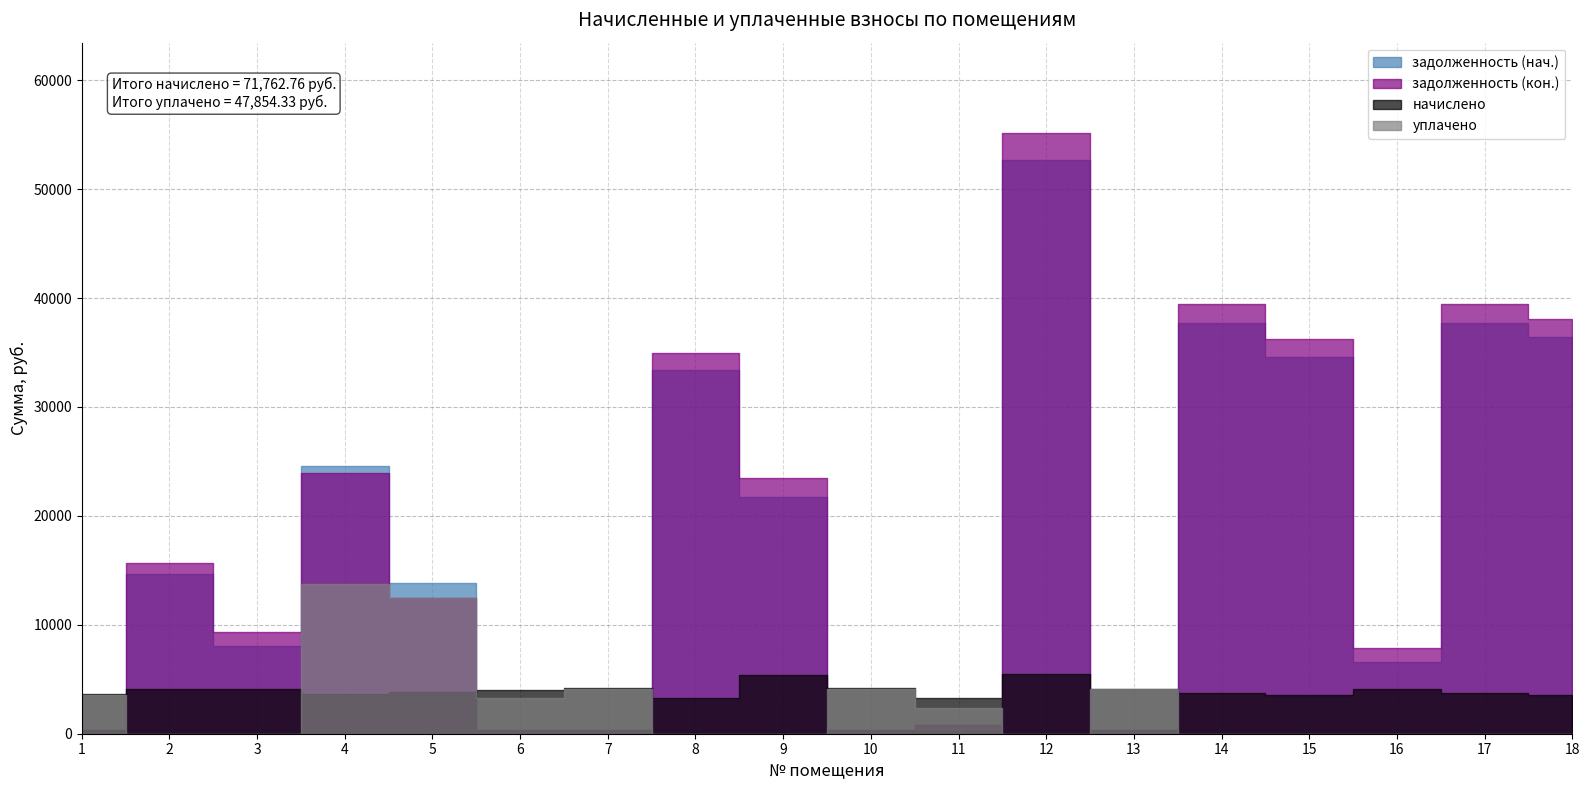

What is the difference between the задолженность (кон.) values at 16 and 13?

7485.7